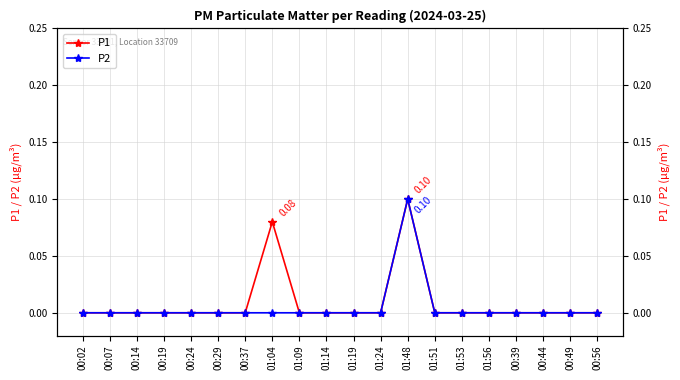

How many interior local peaks does the P1 series have?

2